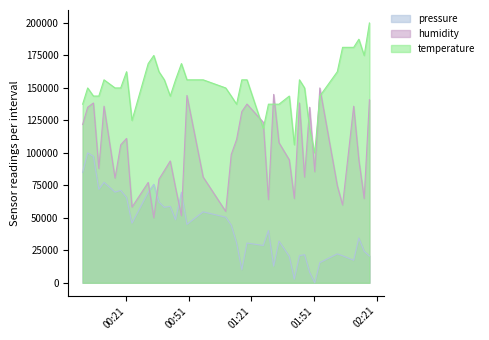

What is the maximum value for temperature?

200000.0